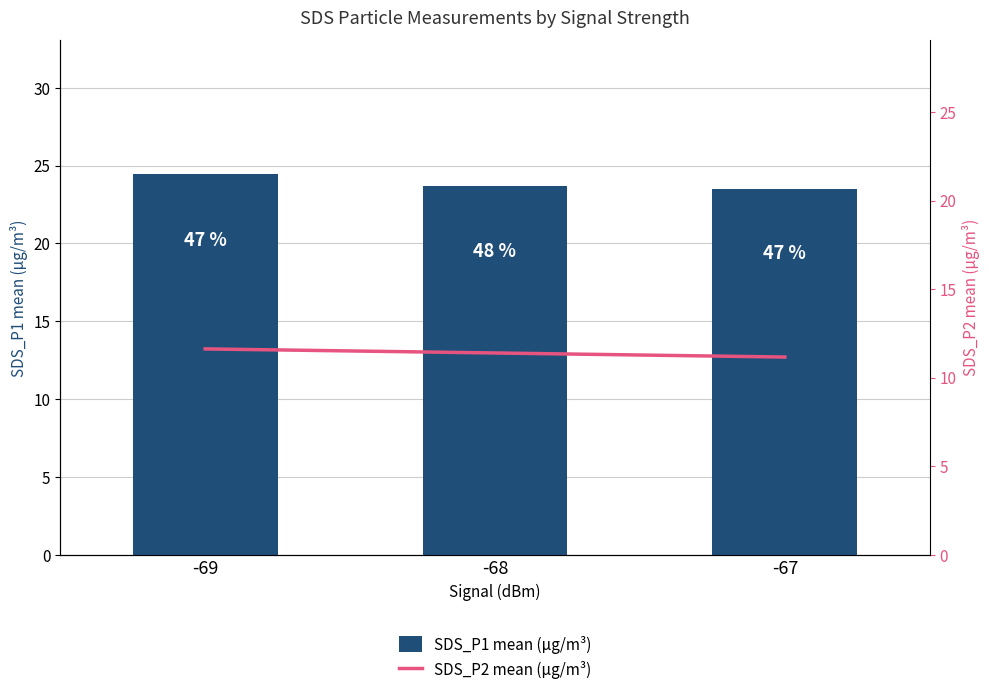

What are all the series names shown in the legend?

SDS_P1 mean (µg/m³), SDS_P2 mean (µg/m³)